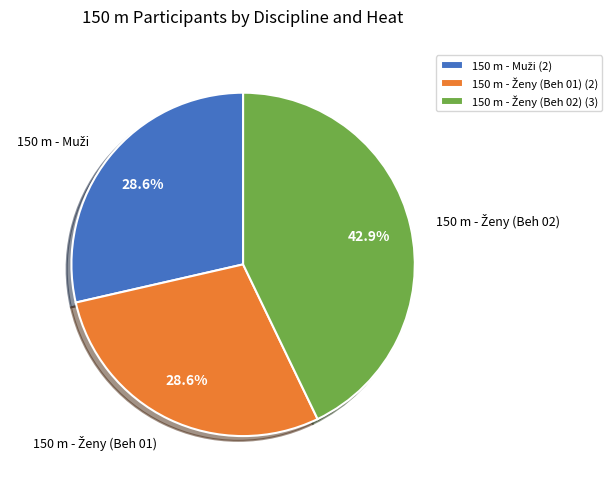

Is there a majority slice in this chart?

No